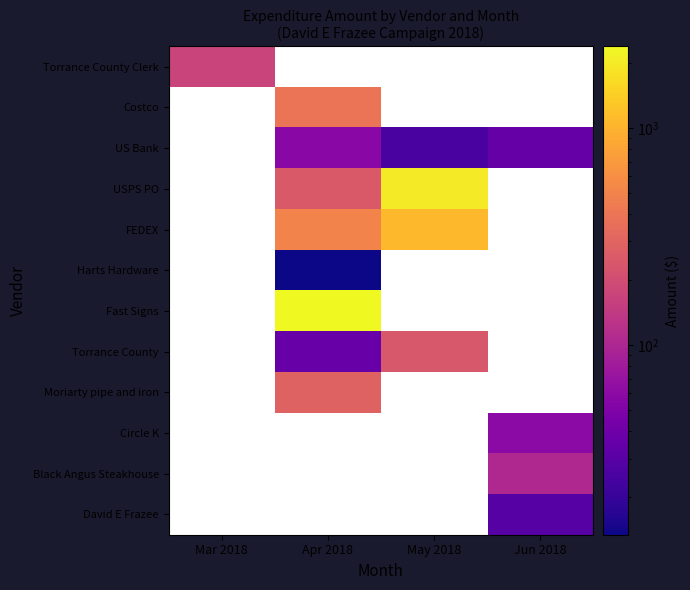

At how many categories does at least one series exceed 1112?

2